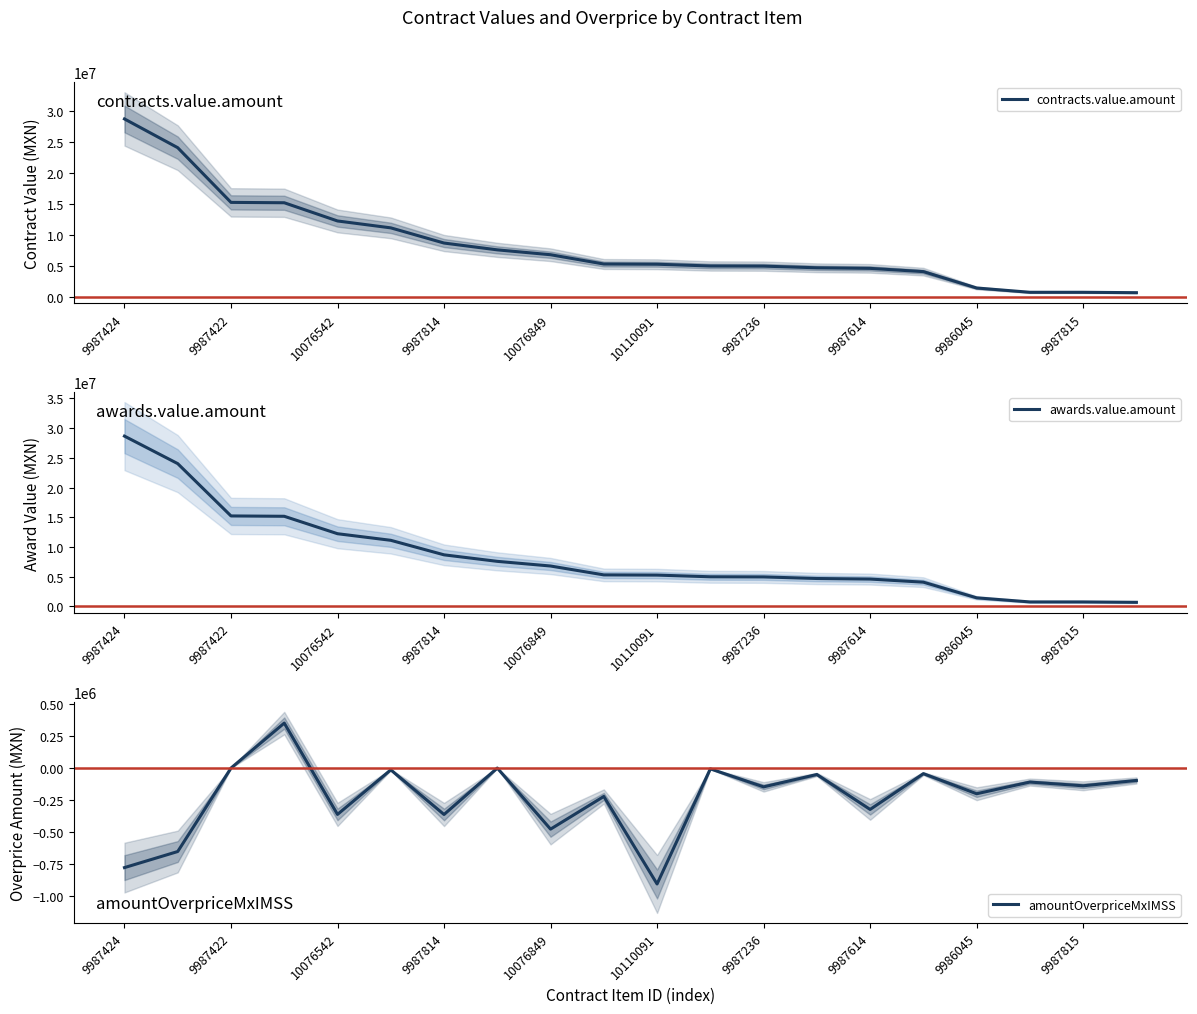

What is the greatest value displayed?

28666799.6